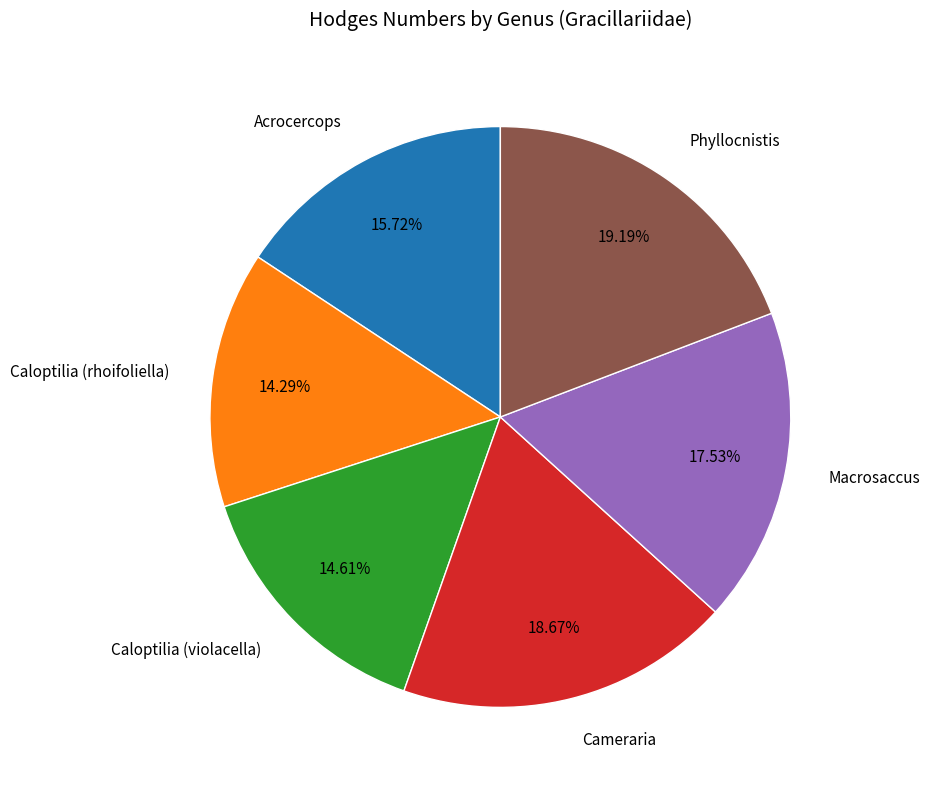

Which slice is the largest?

Phyllocnistis